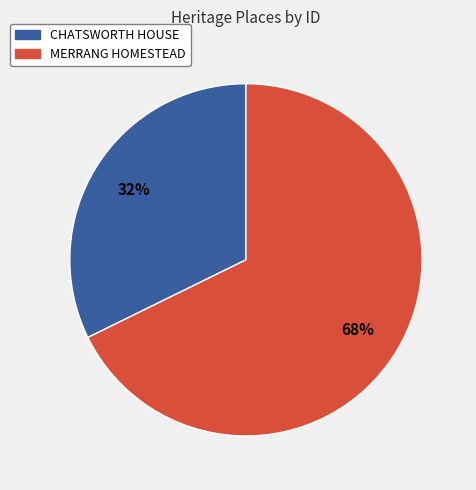

Which category has the smallest portion of the pie?

CHATSWORTH HOUSE